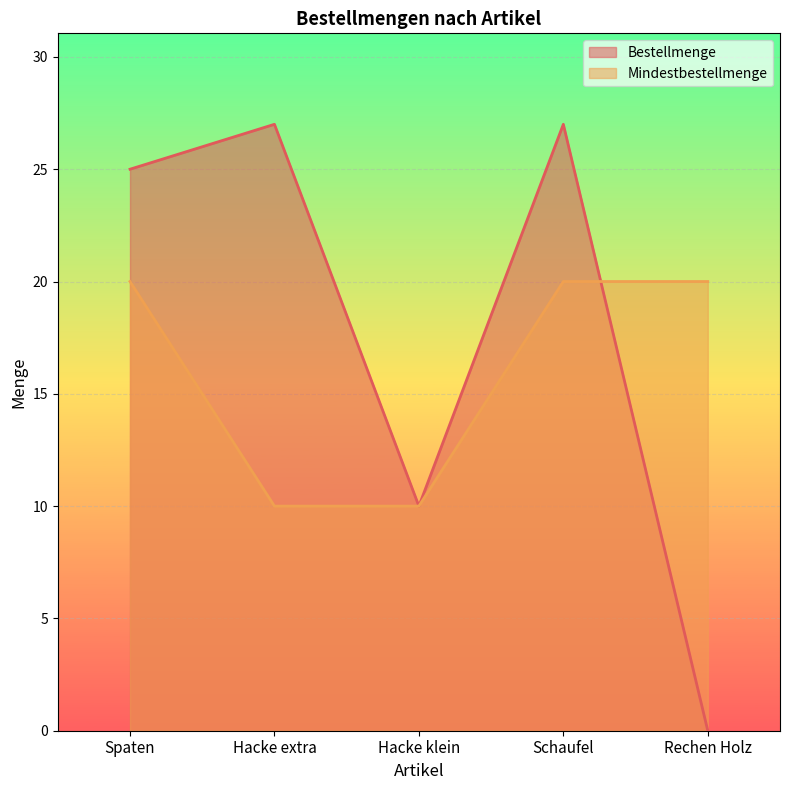

Reading left to right, extract all data points from this chart.

Bestellmenge: Spaten=25	Hacke extra=27	Hacke klein=10	Schaufel=27	Rechen Holz=0
Mindestbestellmenge: Spaten=20	Hacke extra=10	Hacke klein=10	Schaufel=20	Rechen Holz=20